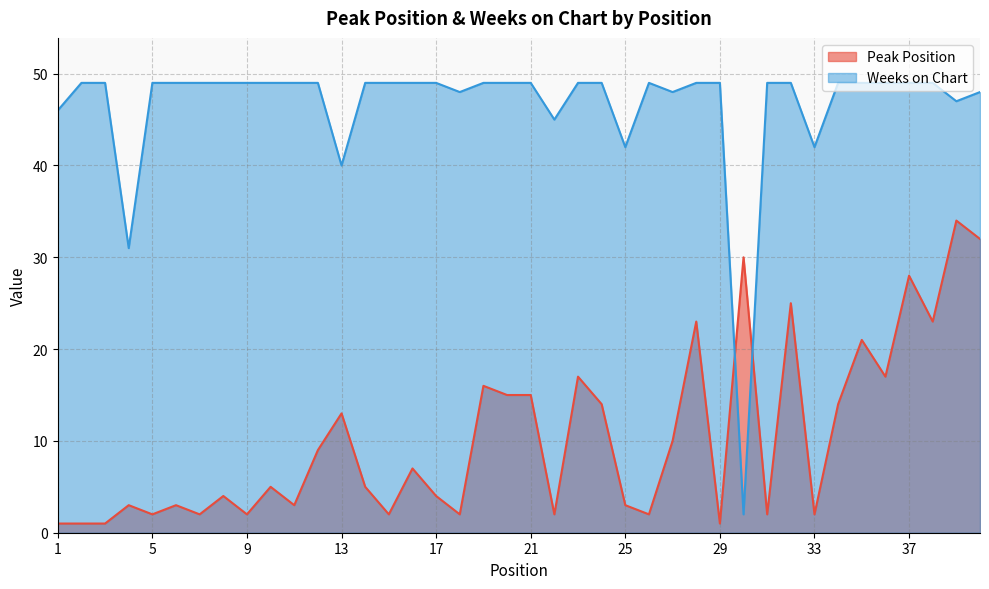

What is the approximate value of Peak Position at 9?

2